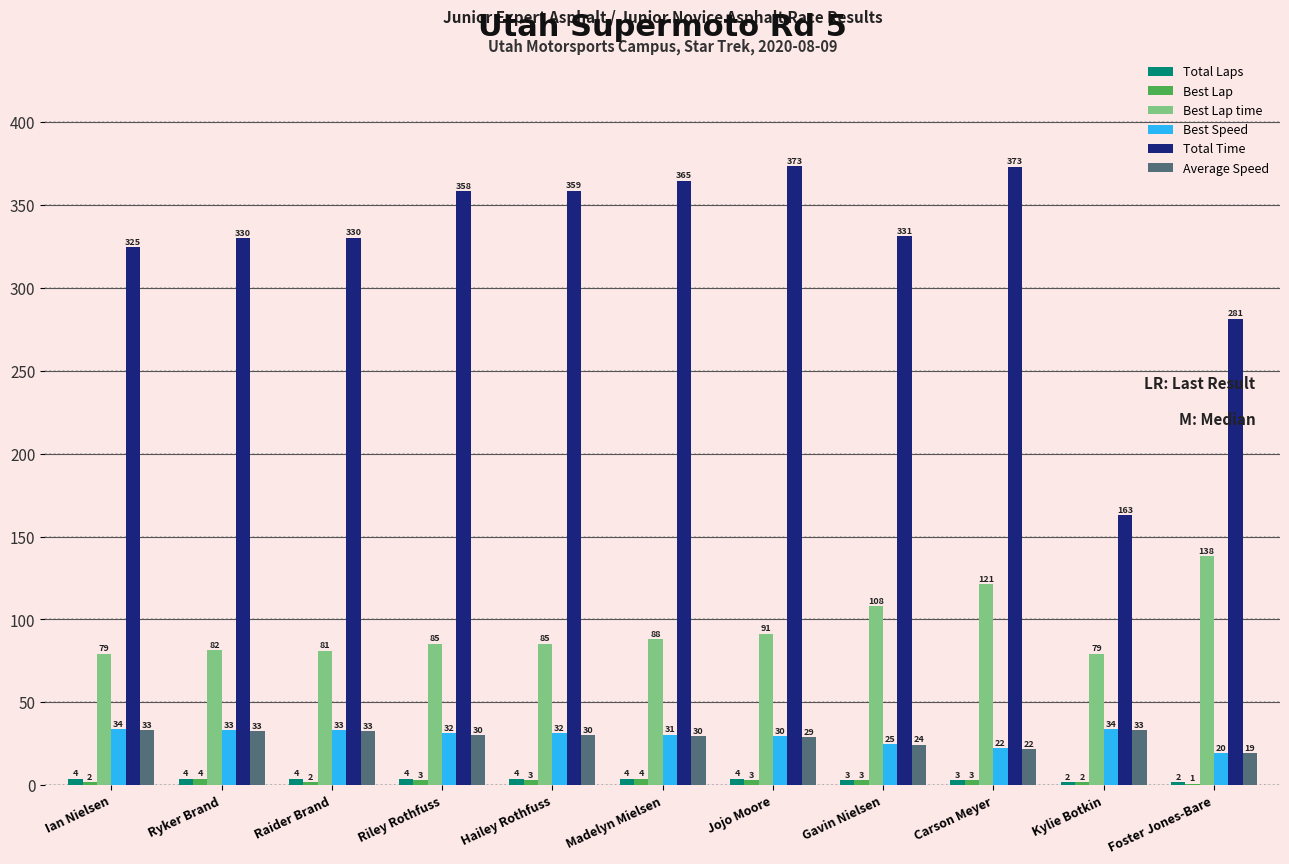

At which category is the sum across all series the highest?

Carson Meyer